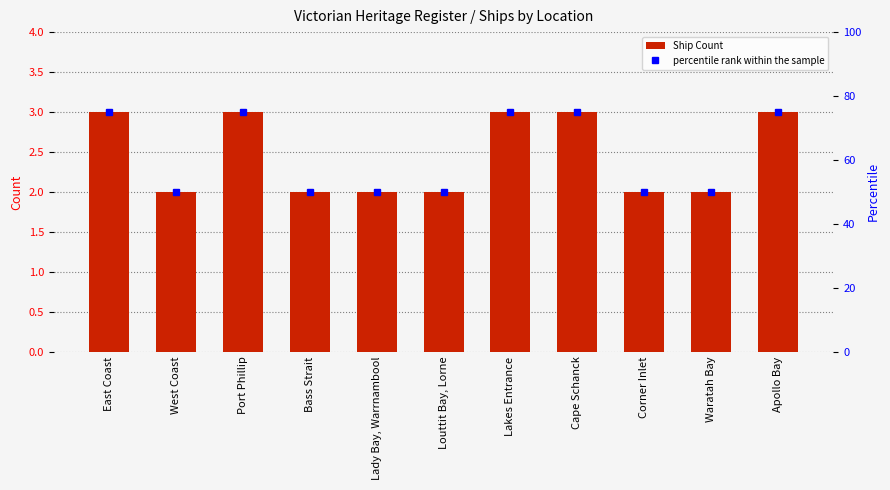

The chart shows a value of 1 at Apollo Bay. True or false?

False